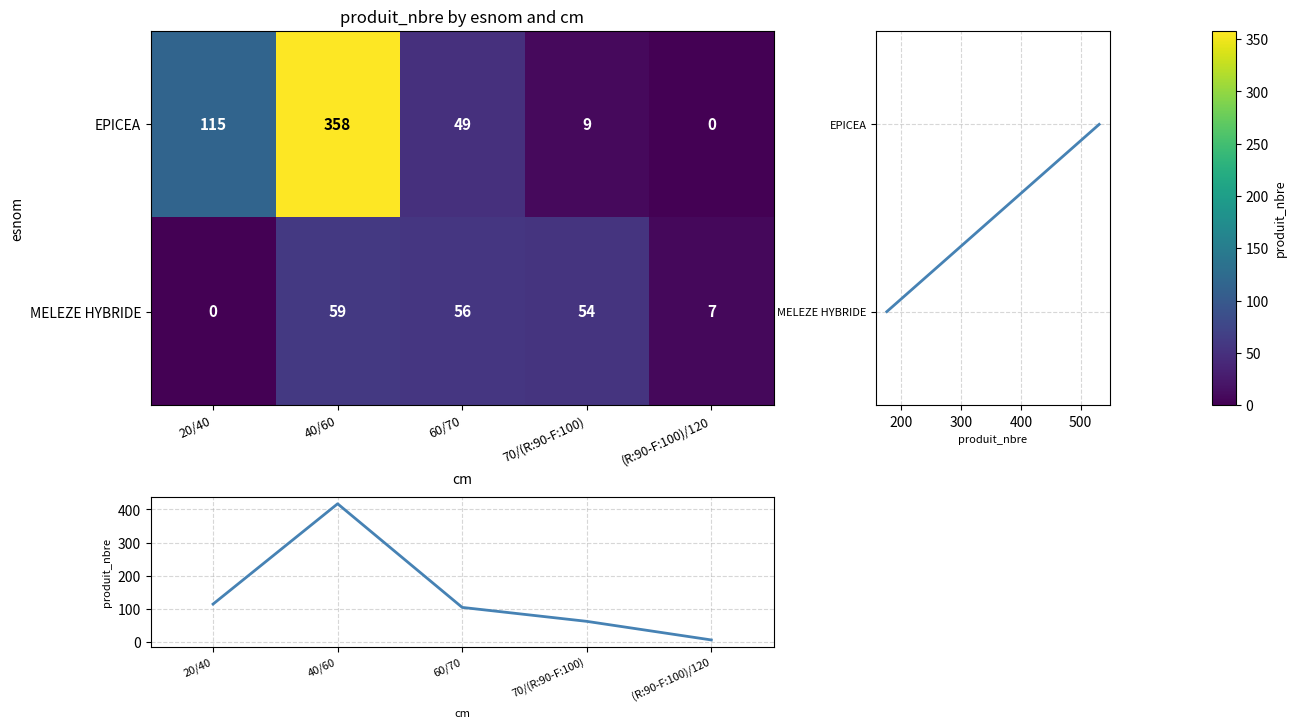

List the labels in order of EPICEA value, smallest first.

(R:90-F:100)/120, 70/(R:90-F:100), 60/70, 20/40, 40/60